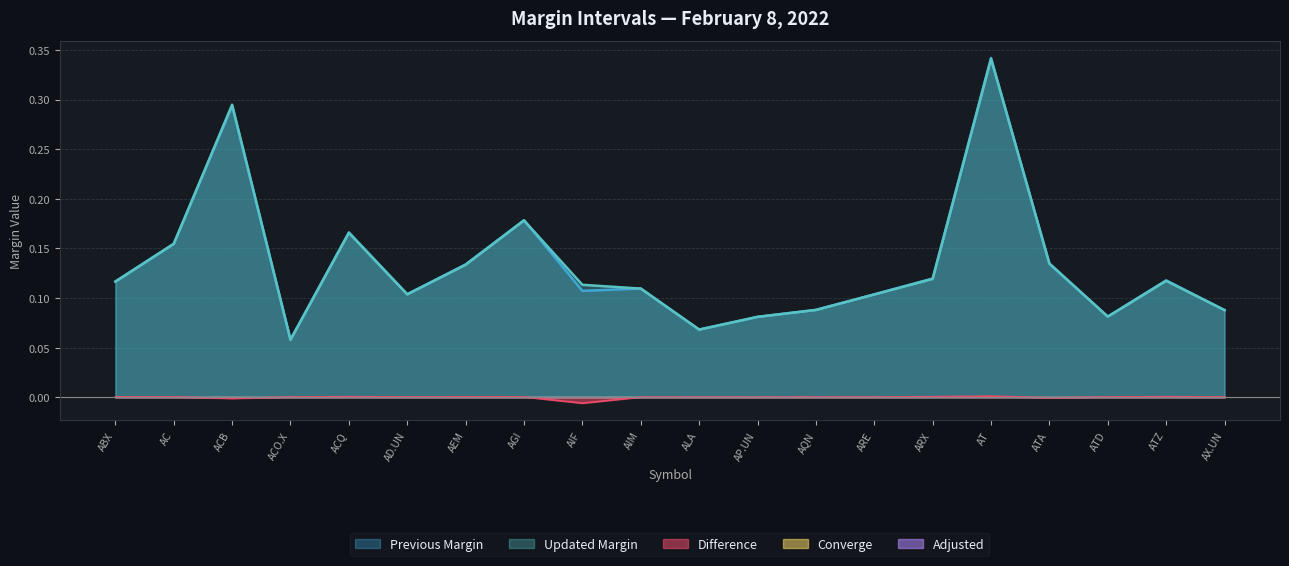

What is the average value of the Previous Margin series?

0.1